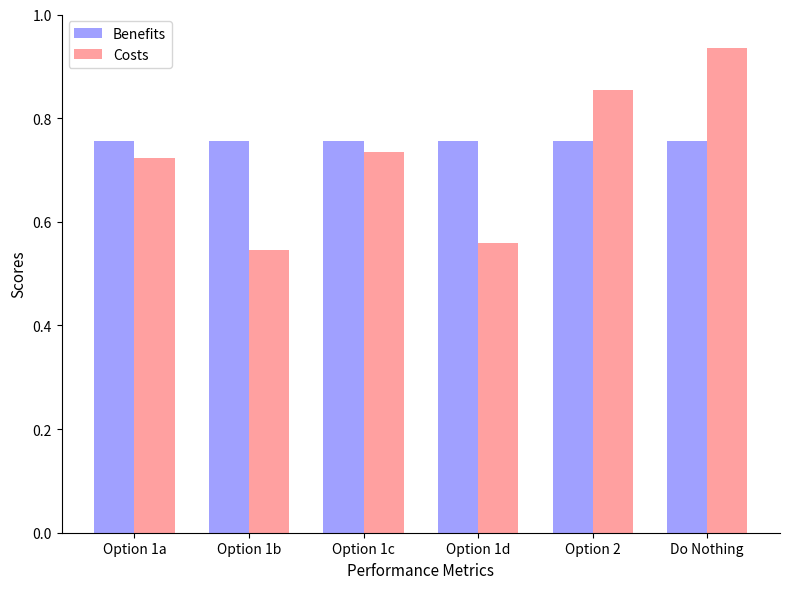

What is the total value across all series at Do Nothing?

1.7